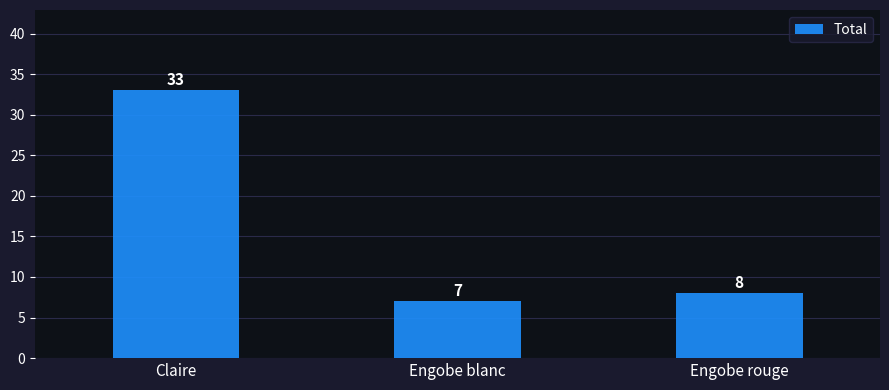

Reading left to right, transcribe all the data shown in this chart.

33	7	8